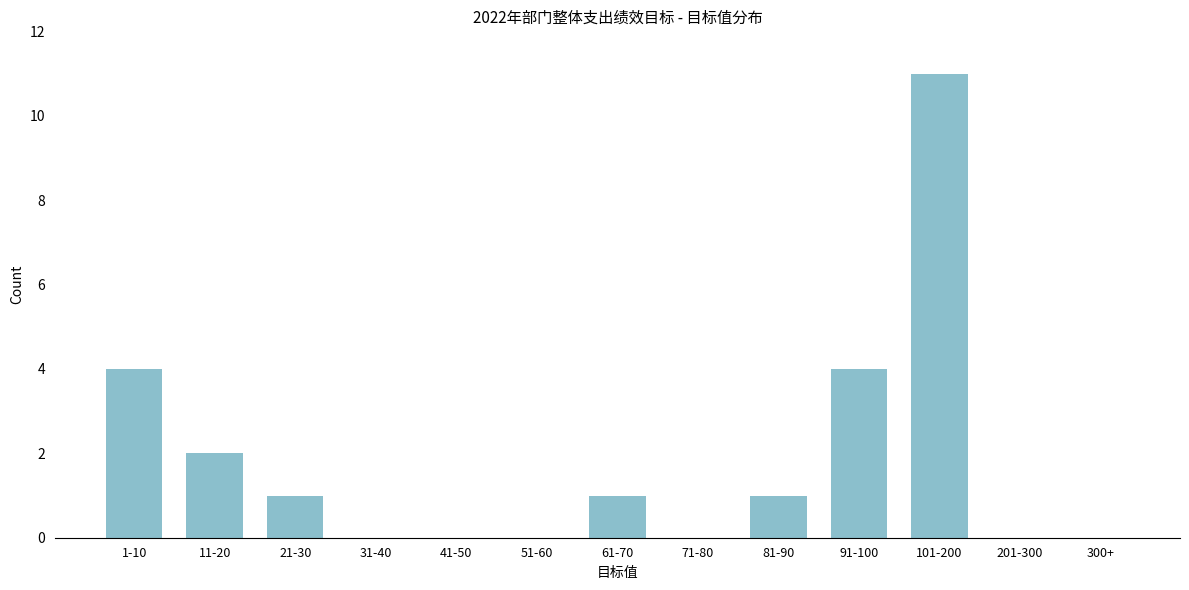

Reading right to left, extract all data points from this chart.

300+=0	201-300=0	101-200=11	91-100=4	81-90=1	71-80=0	61-70=1	51-60=0	41-50=0	31-40=0	21-30=1	11-20=2	1-10=4